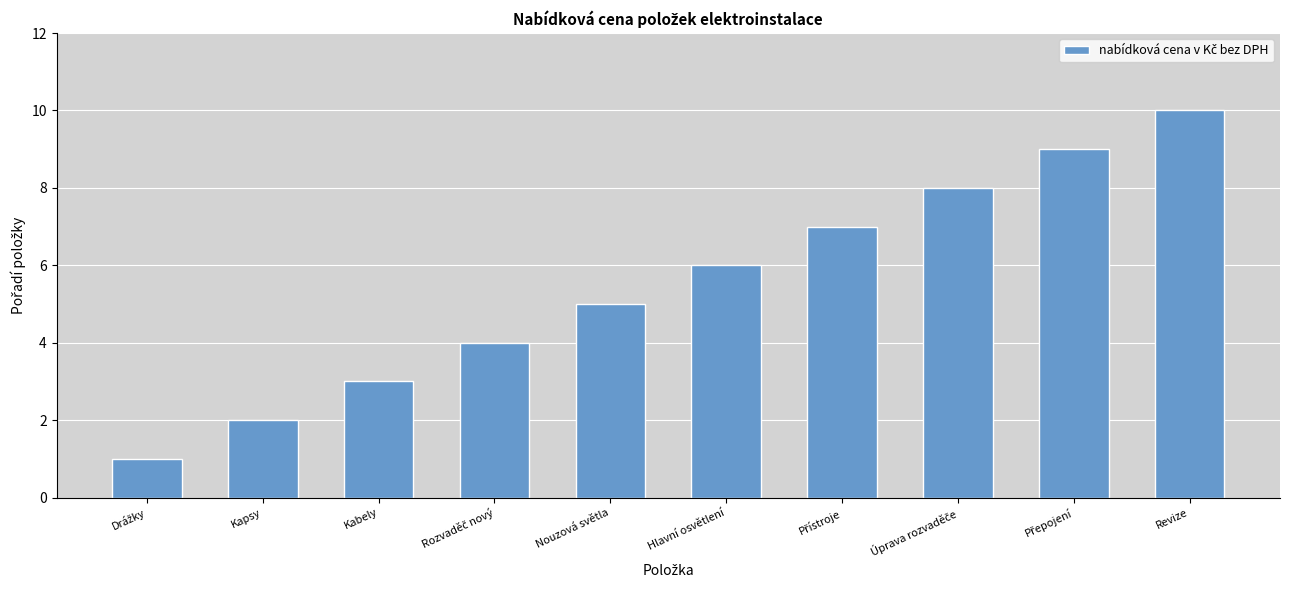

What position from the left is Kabely?

3